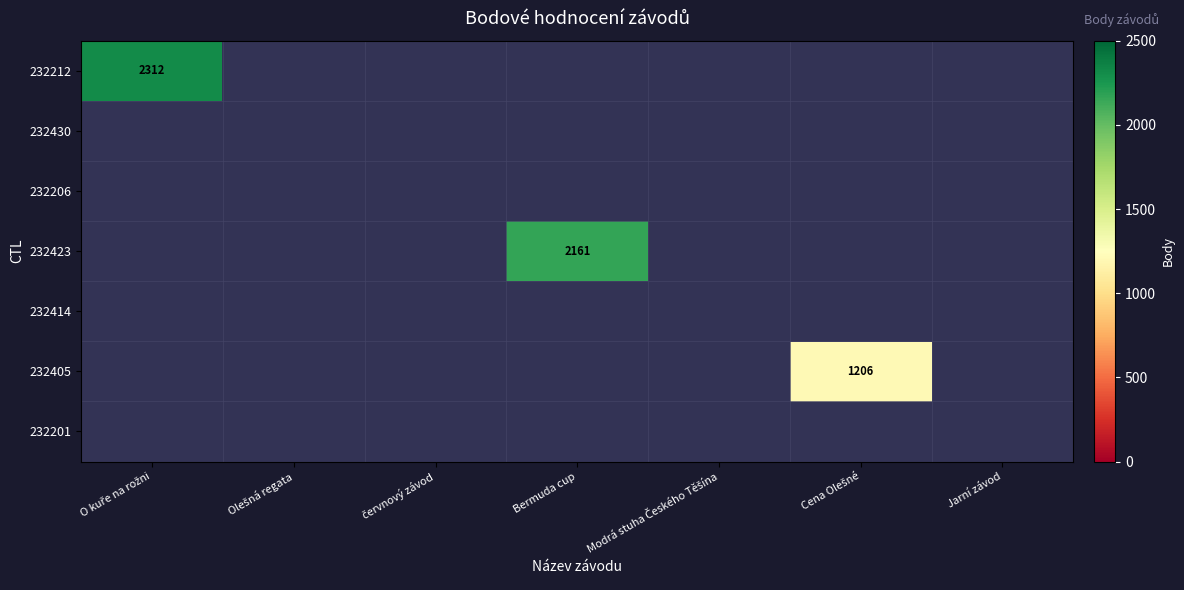

How many data points does each series have?

7